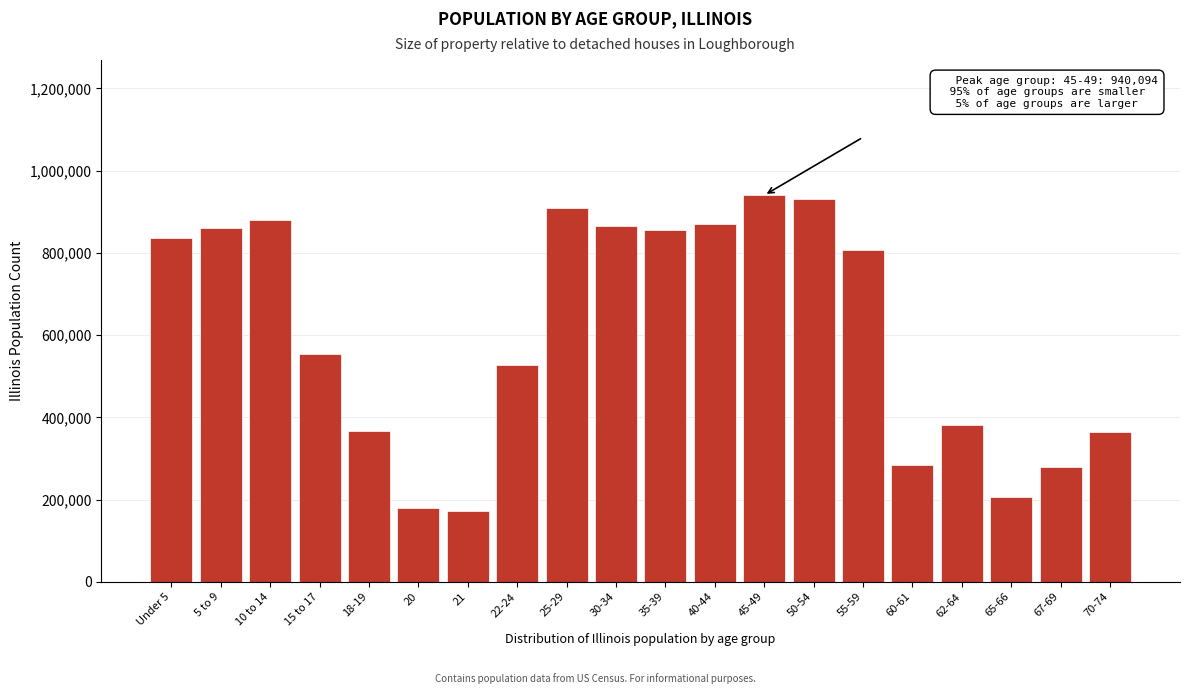

What is the sum of all values?

12070954